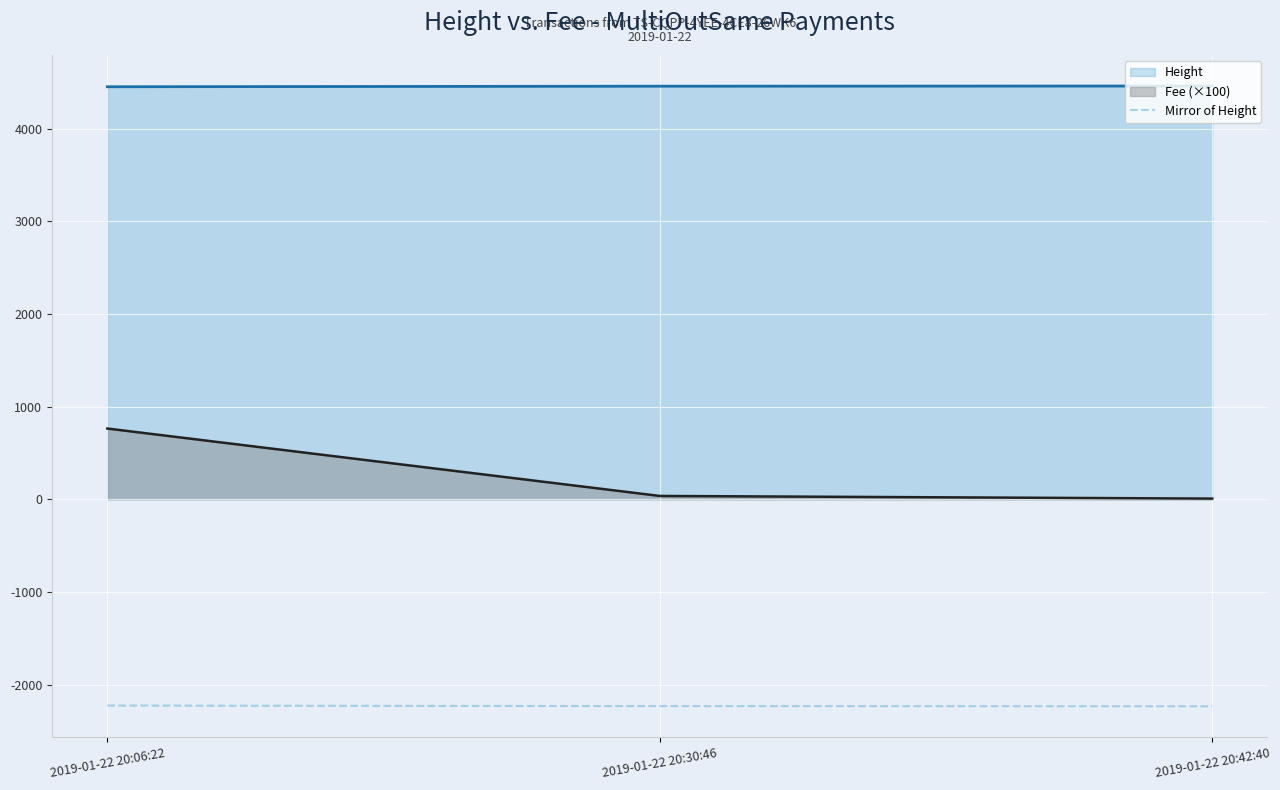

List the series in order of their overall mean, highest first.

Height, Fee (×100), Mirror of Height